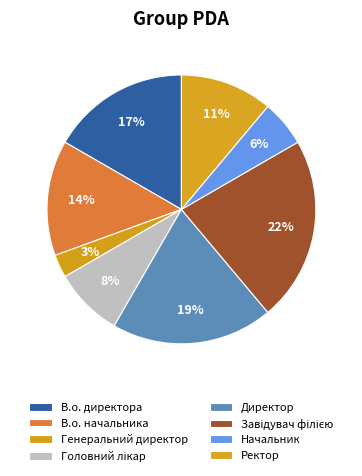

To the nearest percent, what is the average slice percentage?

12%